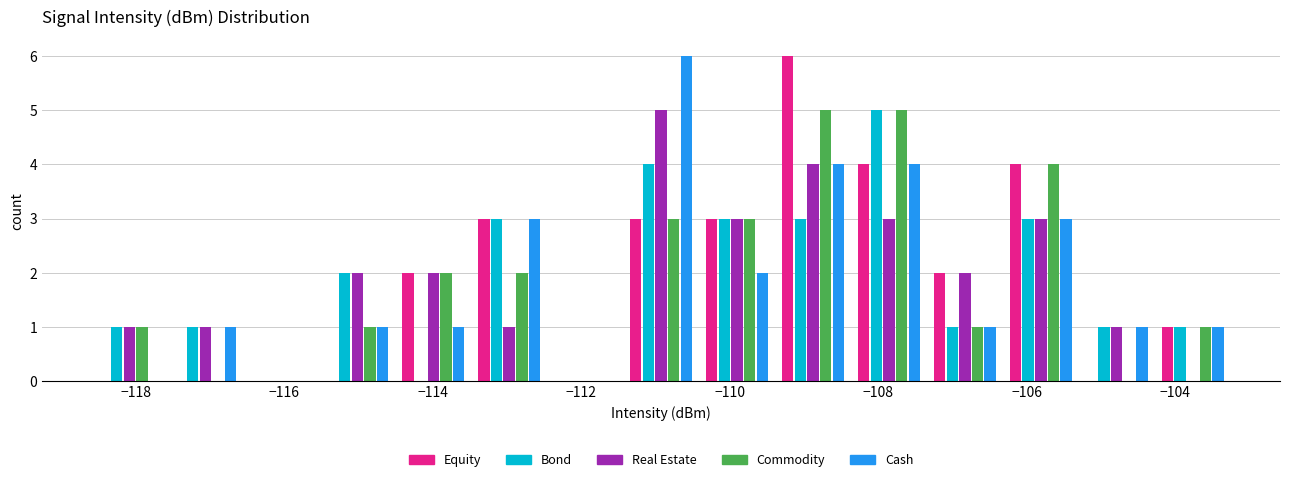

Reading left to right, transcribe this chart: for each range on the x-axis, give the height of each series' bar. Neither the bar edges nor the heights are printed on the chart, so give them approximately, as read against the axes.

-118.6 to -117.6: Equity=0	Bond=1	Real Estate=1	Commodity=1	Cash=0
-117.6 to -116.6: Equity=0	Bond=1	Real Estate=1	Commodity=0	Cash=1
-116.6 to -115.6: Equity=0	Bond=0	Real Estate=0	Commodity=0	Cash=0
-115.6 to -114.6: Equity=0	Bond=2	Real Estate=2	Commodity=1	Cash=1
-114.6 to -113.4: Equity=2	Bond=0	Real Estate=2	Commodity=2	Cash=1
-113.4 to -112.4: Equity=3	Bond=3	Real Estate=1	Commodity=2	Cash=3
-112.4 to -111.4: Equity=0	Bond=0	Real Estate=0	Commodity=0	Cash=0
-111.4 to -110.4: Equity=3	Bond=4	Real Estate=5	Commodity=3	Cash=6
-110.4 to -109.4: Equity=3	Bond=3	Real Estate=3	Commodity=3	Cash=2
-109.4 to -108.4: Equity=6	Bond=3	Real Estate=4	Commodity=5	Cash=4
-108.4 to -107.4: Equity=4	Bond=5	Real Estate=3	Commodity=5	Cash=4
-107.4 to -106.4: Equity=2	Bond=1	Real Estate=2	Commodity=1	Cash=1
-106.4 to -105.2: Equity=4	Bond=3	Real Estate=3	Commodity=4	Cash=3
-105.2 to -104.2: Equity=0	Bond=1	Real Estate=1	Commodity=0	Cash=1
-104.2 to -103.2: Equity=1	Bond=1	Real Estate=0	Commodity=1	Cash=1